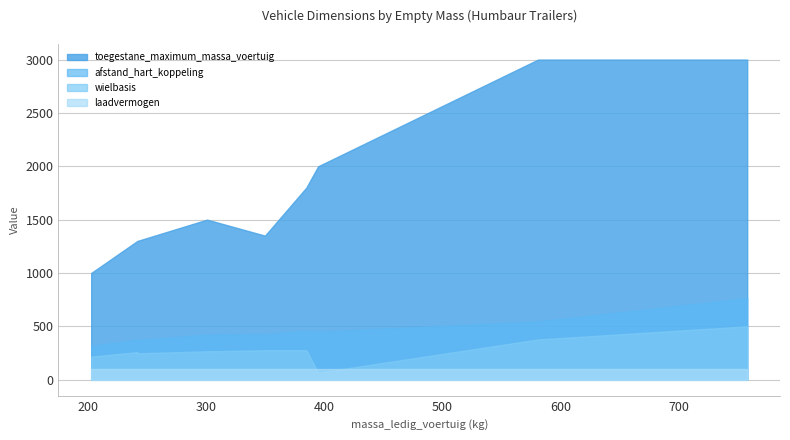

True or false: toegestane_maximum_massa_voertuig has more than 1 interior local peaks.

True